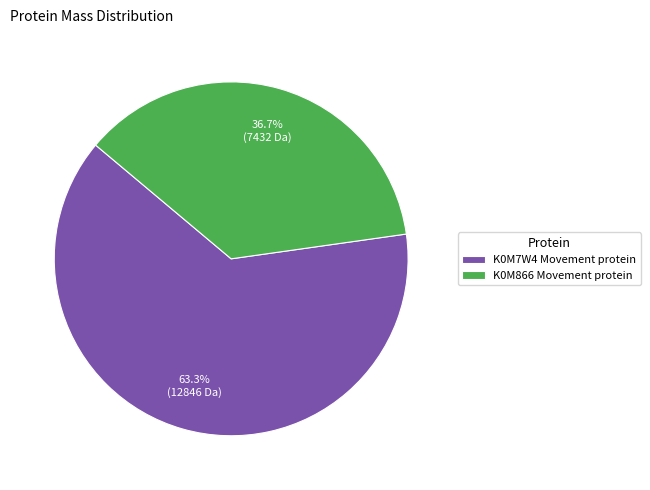

The K0M7W4 Movement protein slice represents 57% of the pie. True or false?

False